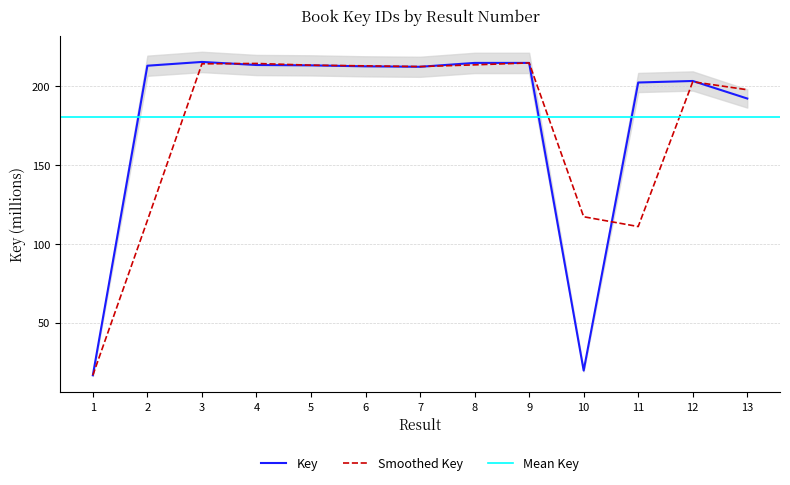

Reading right to left, transcribe all the data shown in this chart.

13=192.3	12=203.4	11=202.4	10=19.6	9=214.9	8=214.9	7=212.4	6=212.7	5=213.3	4=213.5	3=215.5	2=213.1	1=16.6